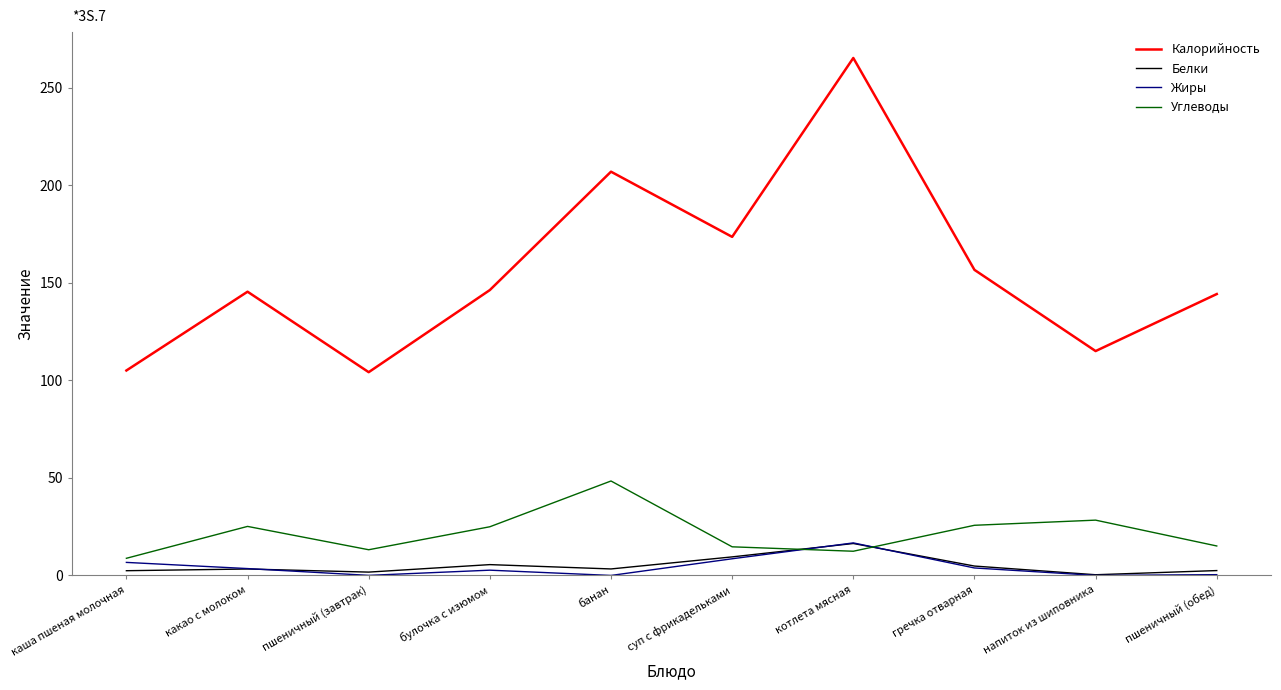

At which label does Белки reach its peak?

котлета мясная